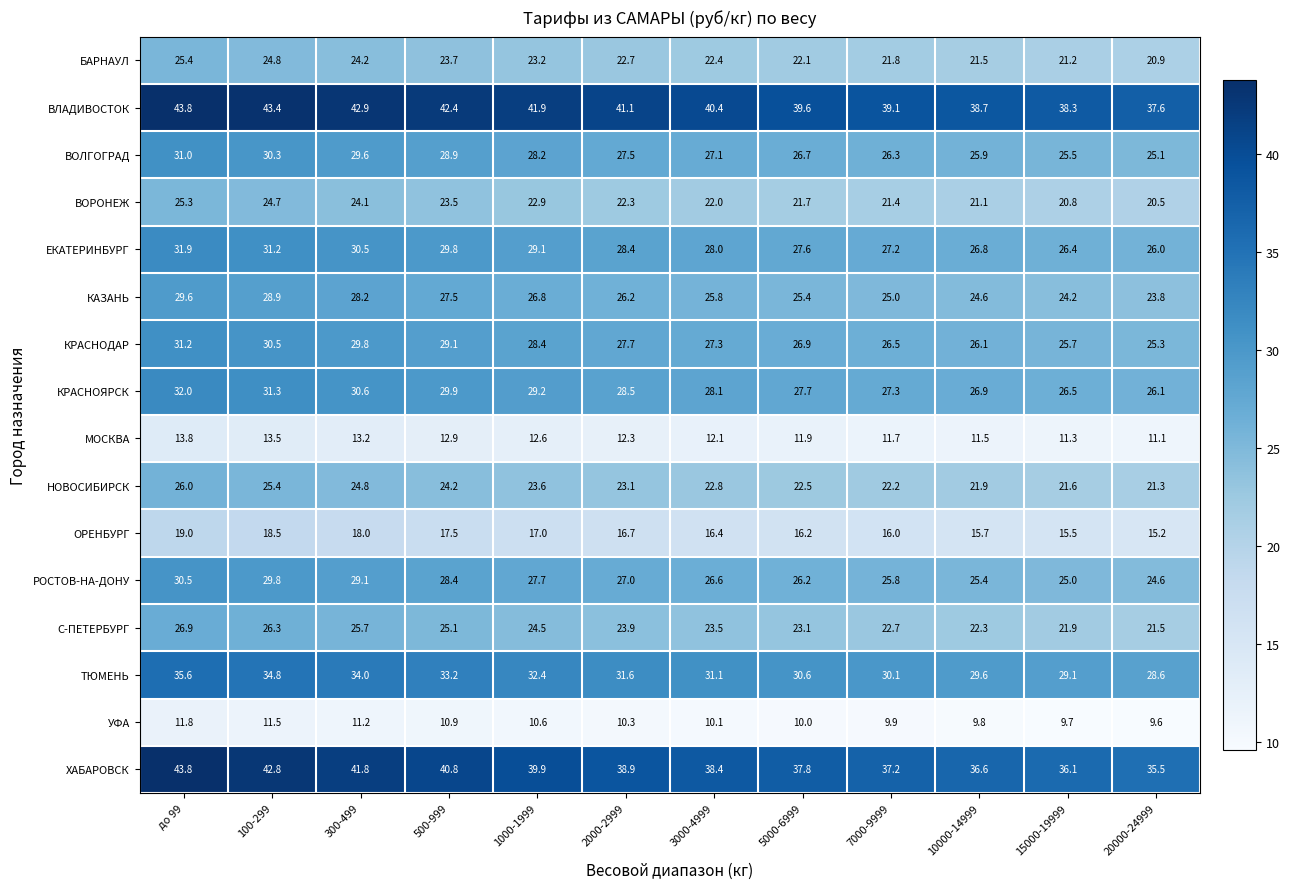

Between 100-299 and 1000-1999, which series saw the biggest shift?

ХАБАРОВСК